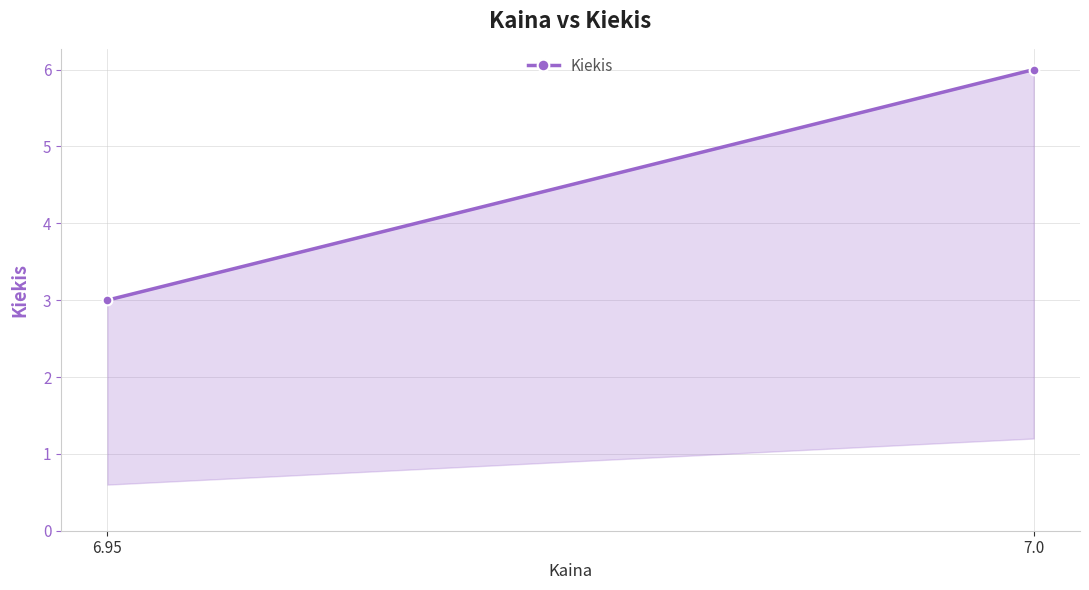

True or false: the data shows 5 at 6.95.

False